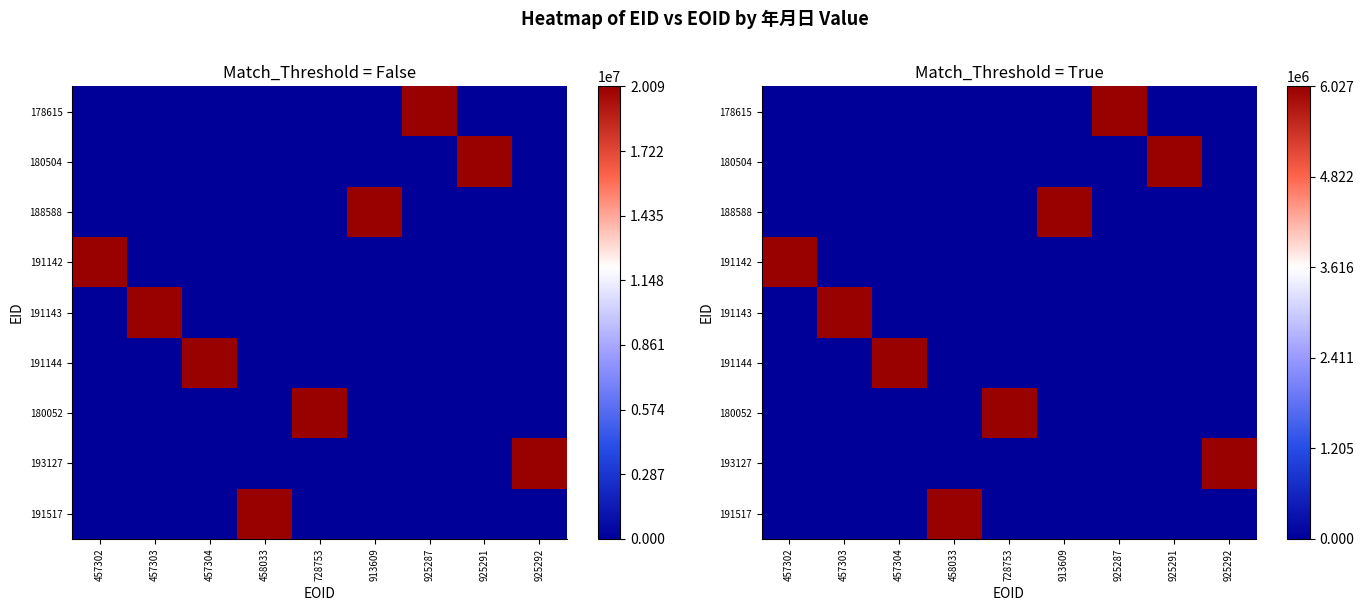

What is the total value across all series at 457303?

20081020